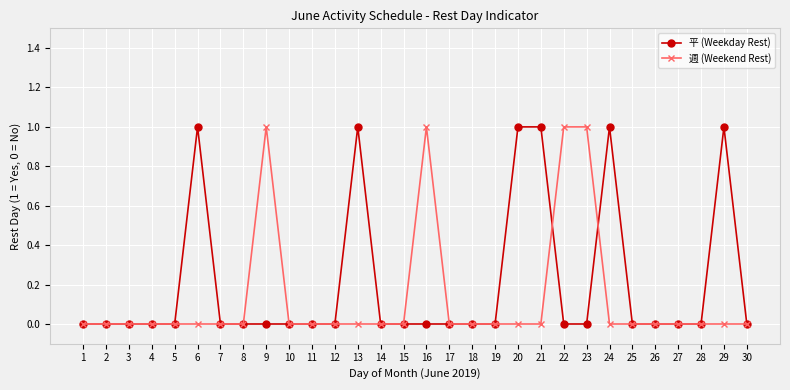

True or false: 平 (Weekday Rest) has a value of 0 at 16.

True